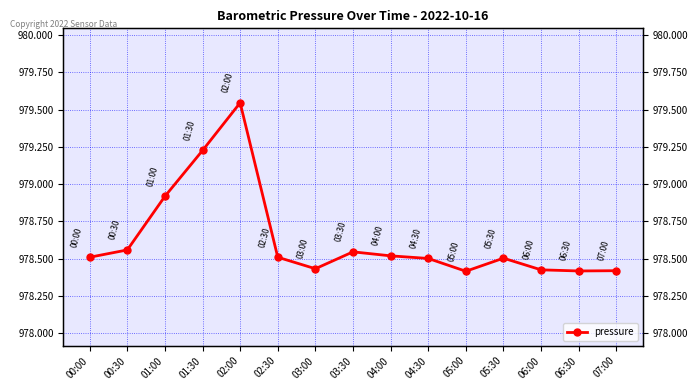

At which label is the value closest to 978?

05:00